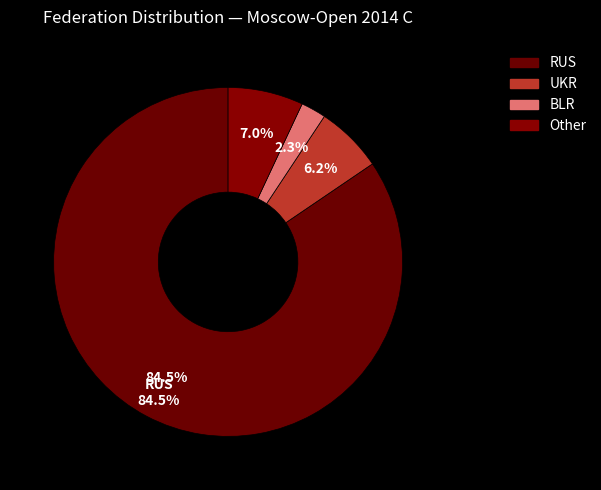

How many slices are in this pie chart?

4